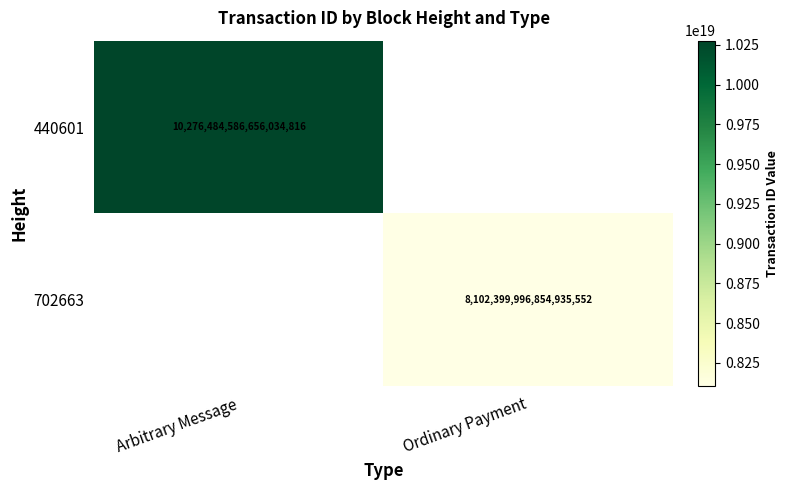

The value of 440601 at Arbitrary Message is 2386146301100145152. True or false?

False